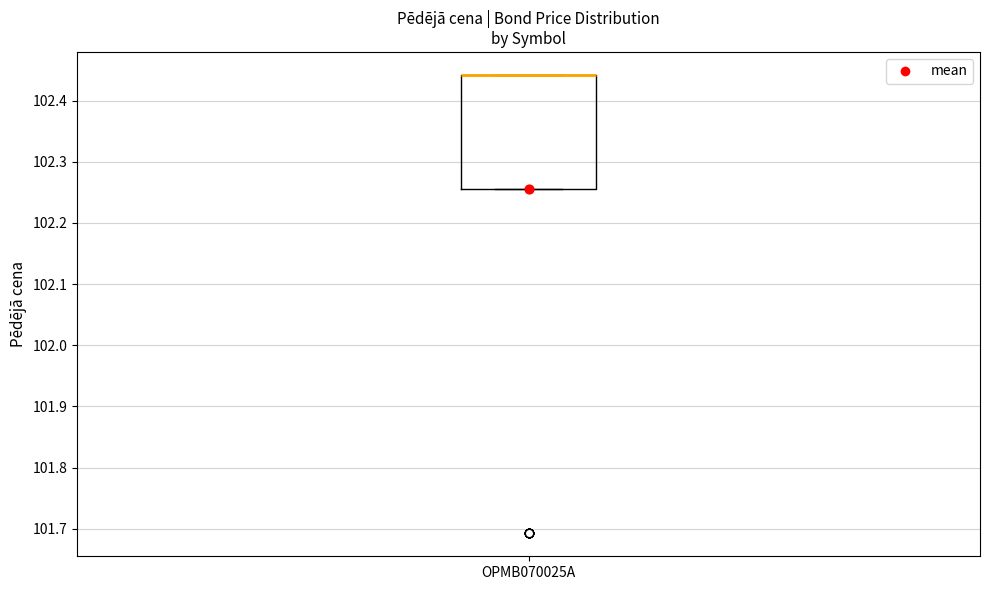

Read this box plot against the y-axis: the position of the median line, the range covered by the box, and the ends of both whiskers. The values are not printed on the chart, so give them approximately, as read against the axis.

median 102.44 (drawn on the box's upper edge), box 102.25 to 102.44, whiskers 102.25 to 102.44